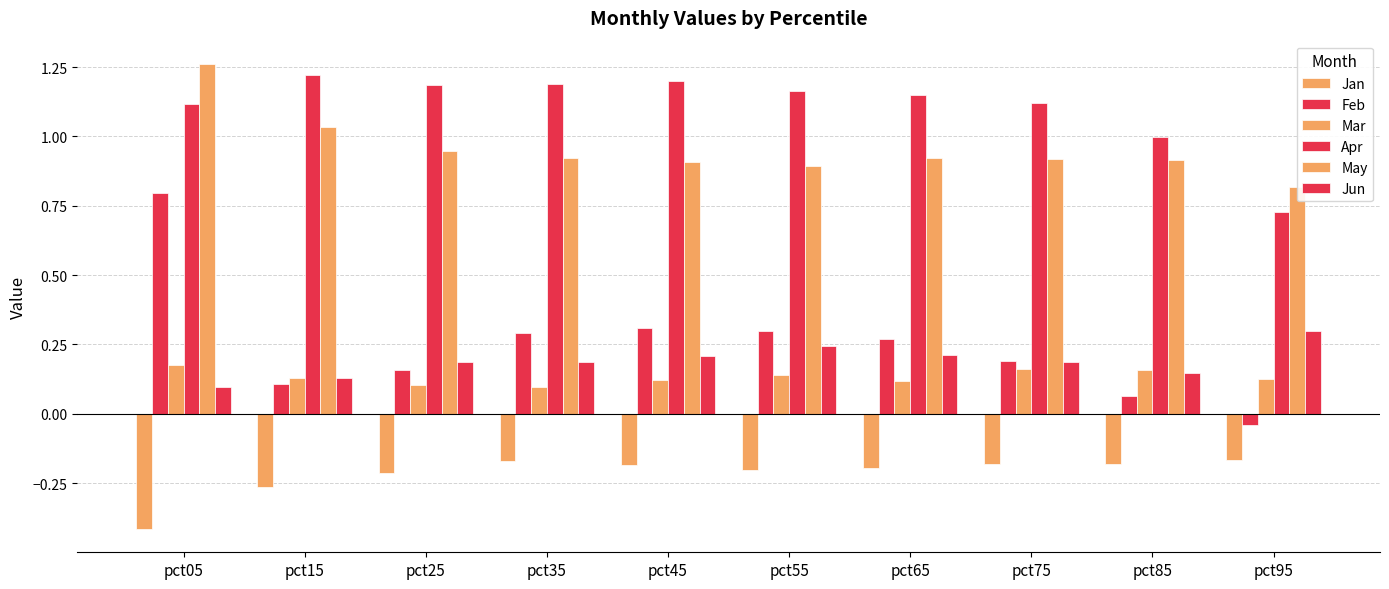

What is the average value of the Feb series?

0.2